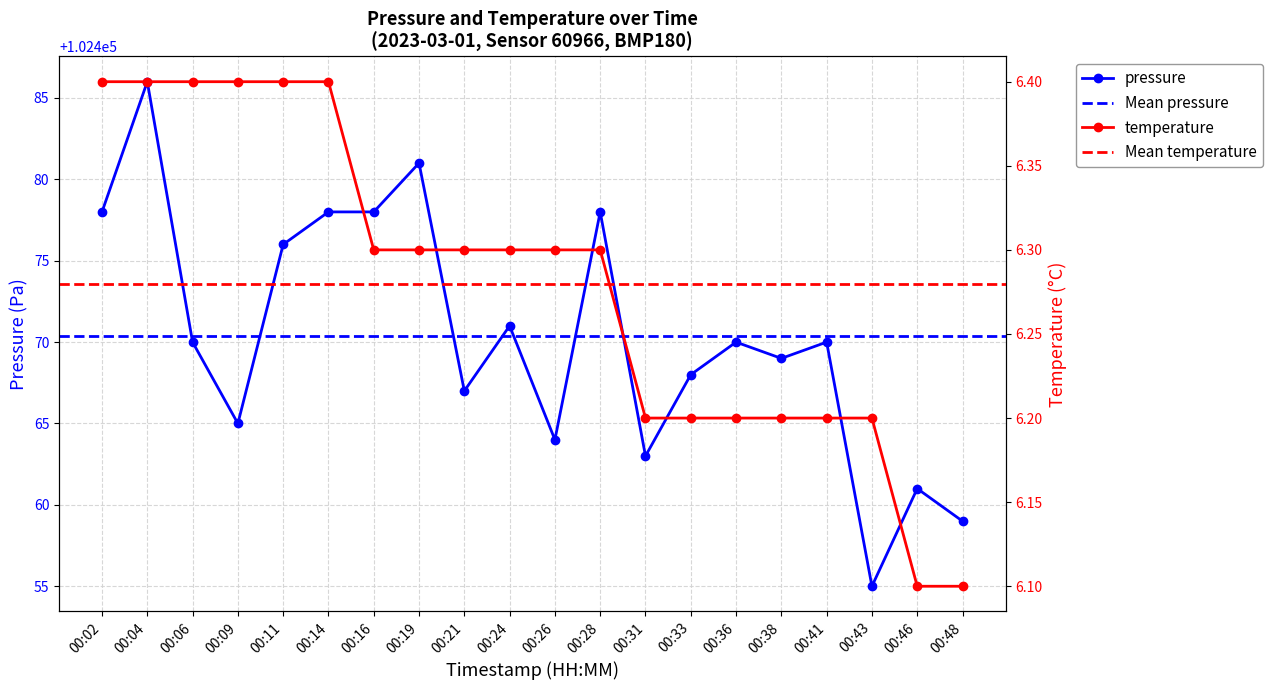

What is the difference between the maximum and minimum values in the pressure series?

31